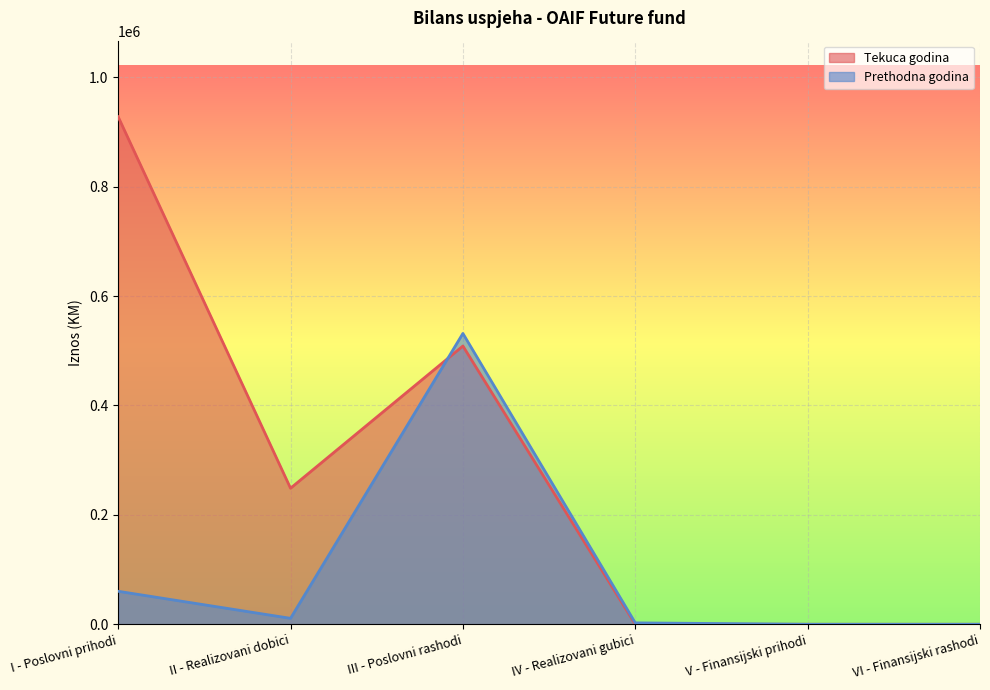

What position from the right is I - Poslovni prihodi?

6